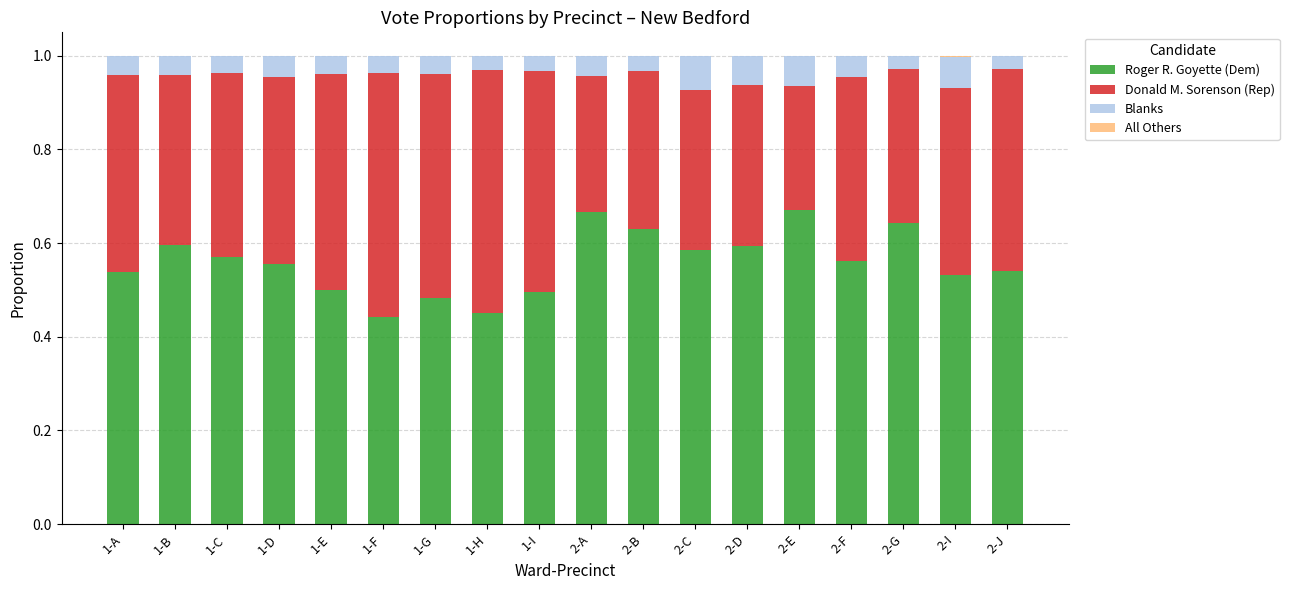

What is the total value across all series at 1-I?

1.0